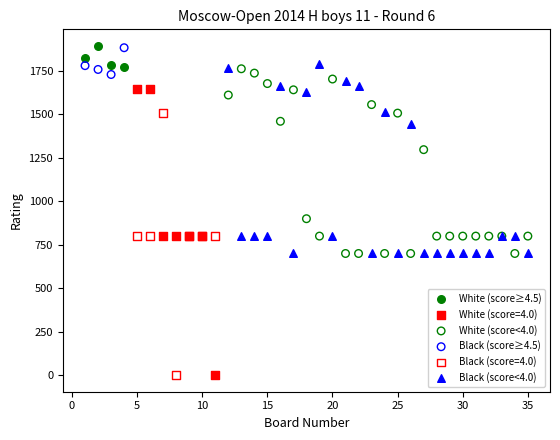

Which series has the largest Y range (max minus min)?

White (score=4.0)